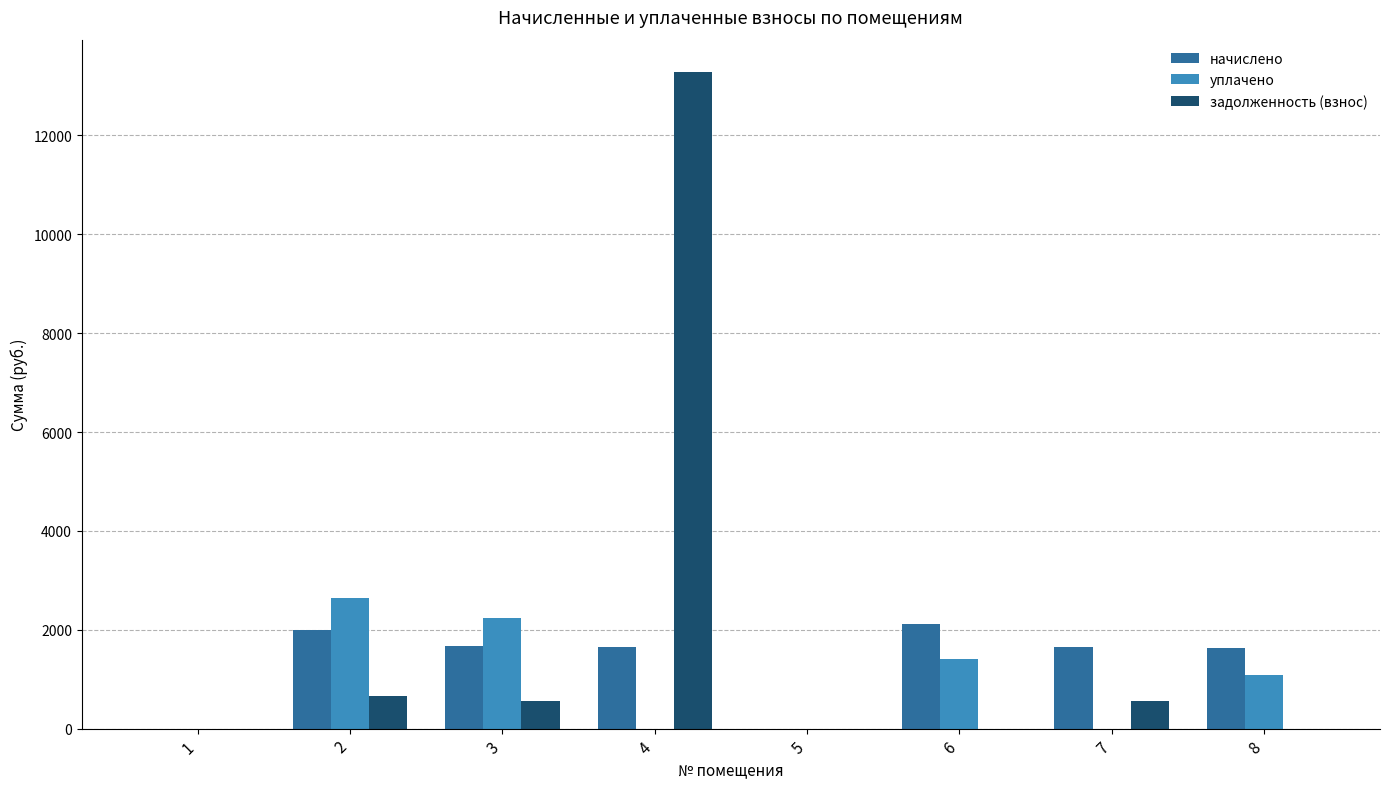

Between 2 and 8, which series saw the biggest shift?

уплачено